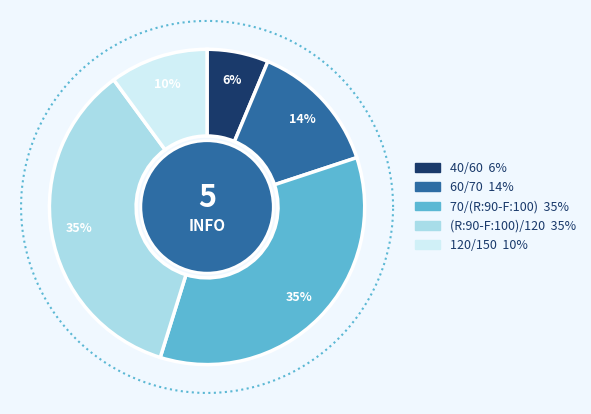

Is it true that (R:90-F:100)/120 is 35% of the pie?

True